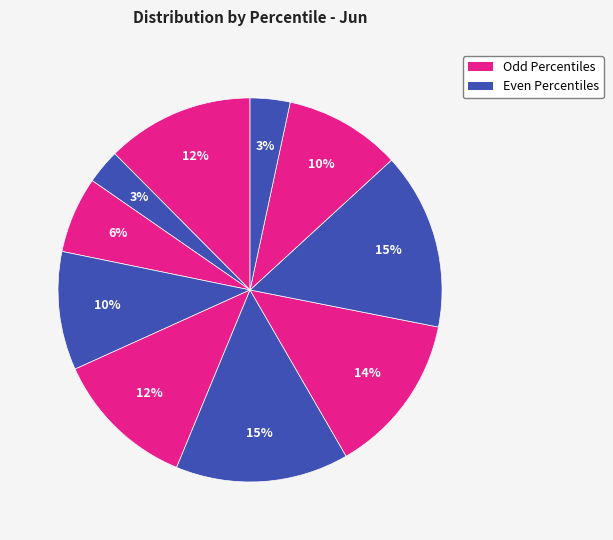

How many segments does this pie chart have?

10